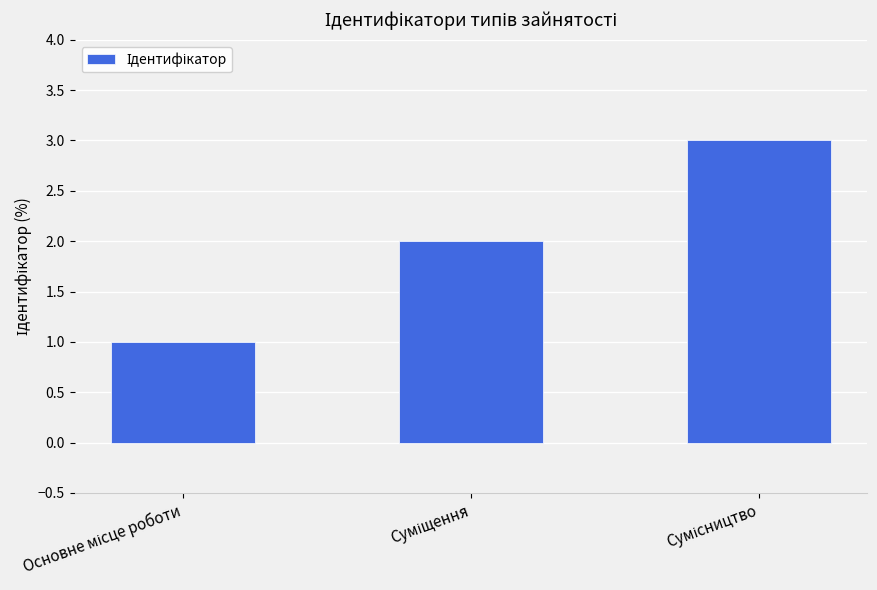

What is the sum of all values?

6